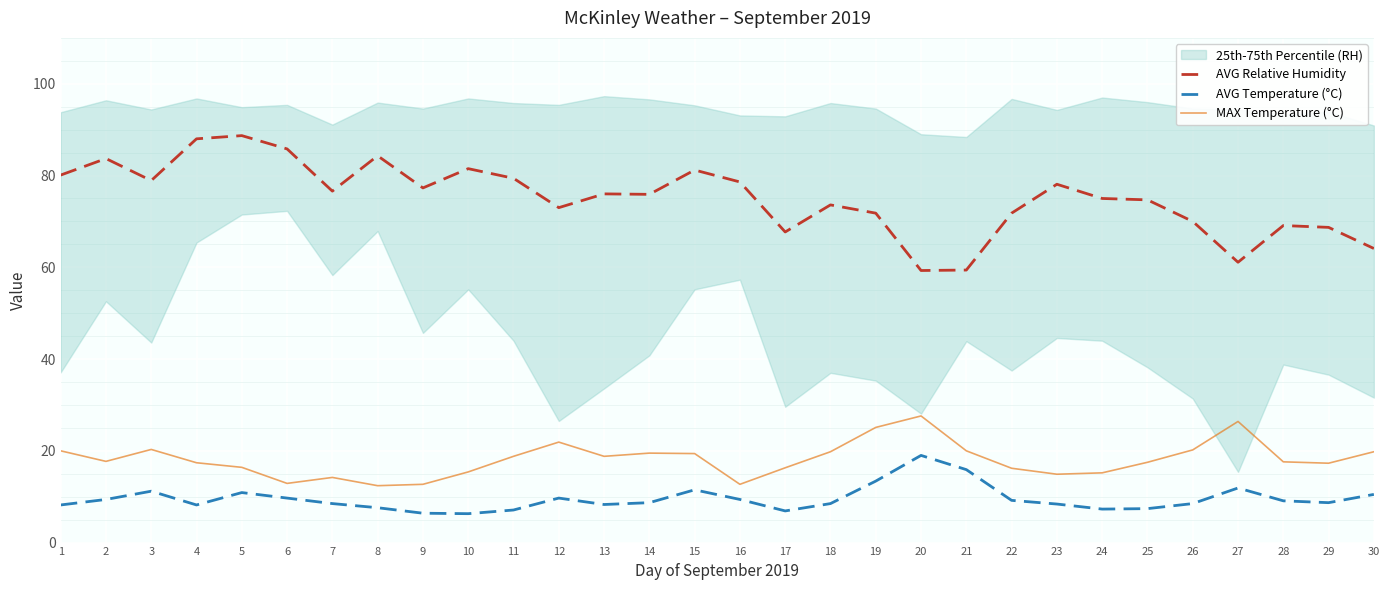

How many data points in MAX Temperature (°C) are above 17?

19